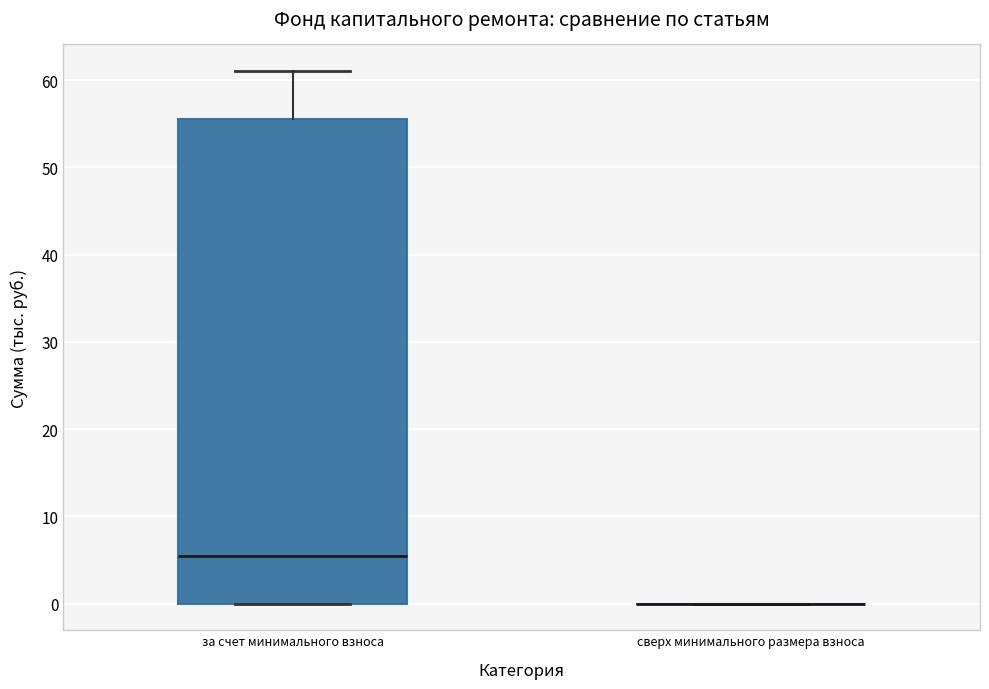

Comparing the boxes themselves (not the whiskers), which one is the tallest?

за счет минимального взноса